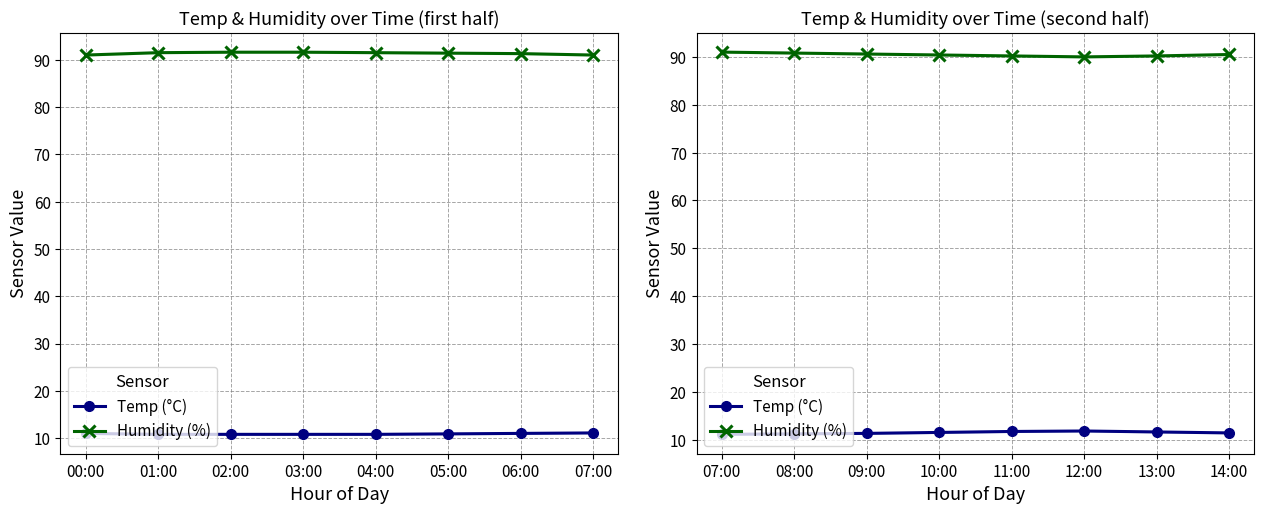

How many lines are shown in the chart?

2